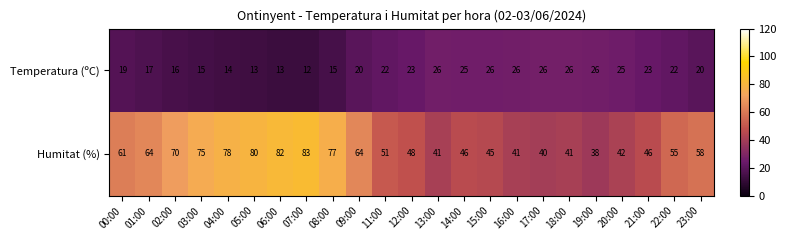

Which label corresponds to the largest value in the chart?

07:00